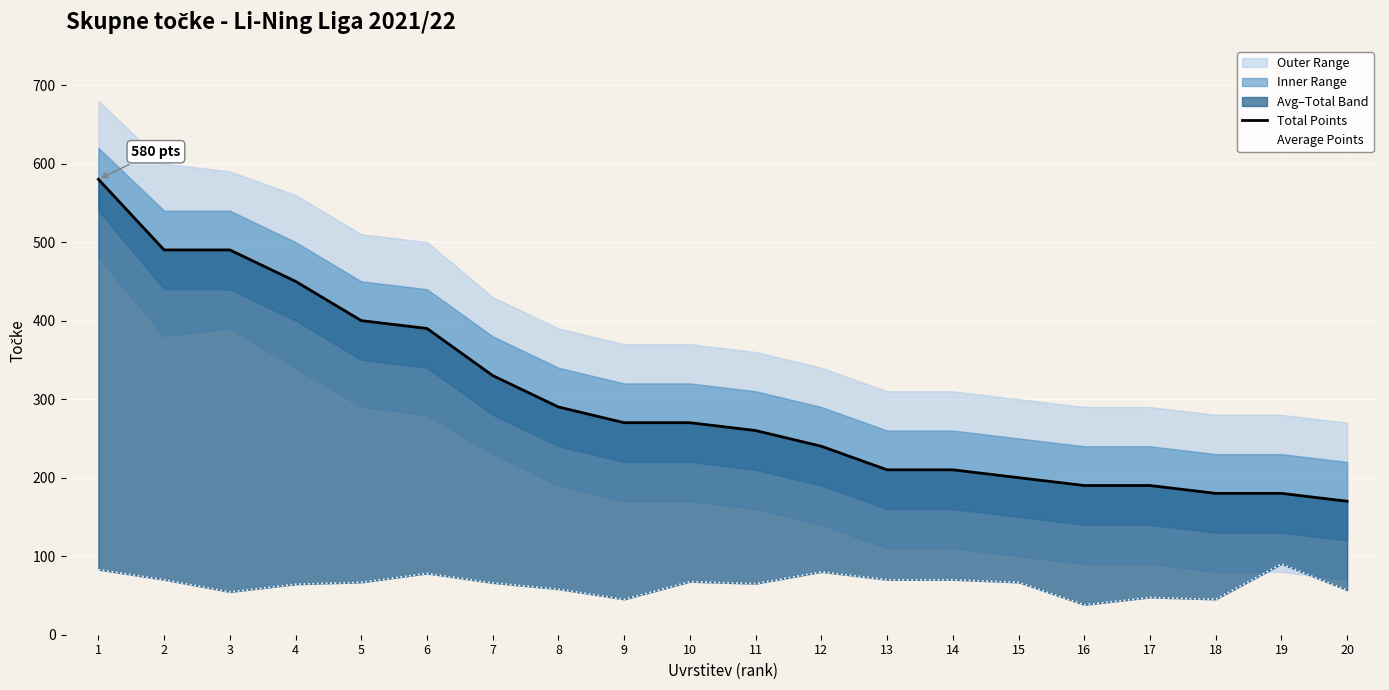

Rank the series by their average value, from lowest to highest.

Average Points, Total Points